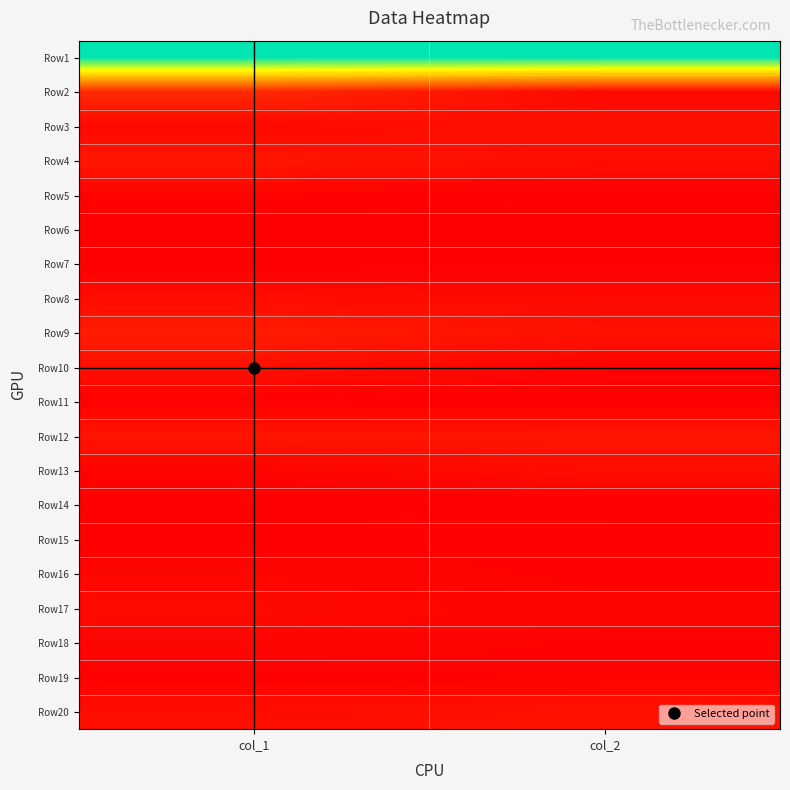

List the series in order of their peak value, highest first.

Row1, Row2, Row9, Row4, Row12, Row20, Row3, Row10, Row13, Row8, Row17, Row16, Row18, Row5, Row15, Row19, Row14, Row7, Row11, Row6